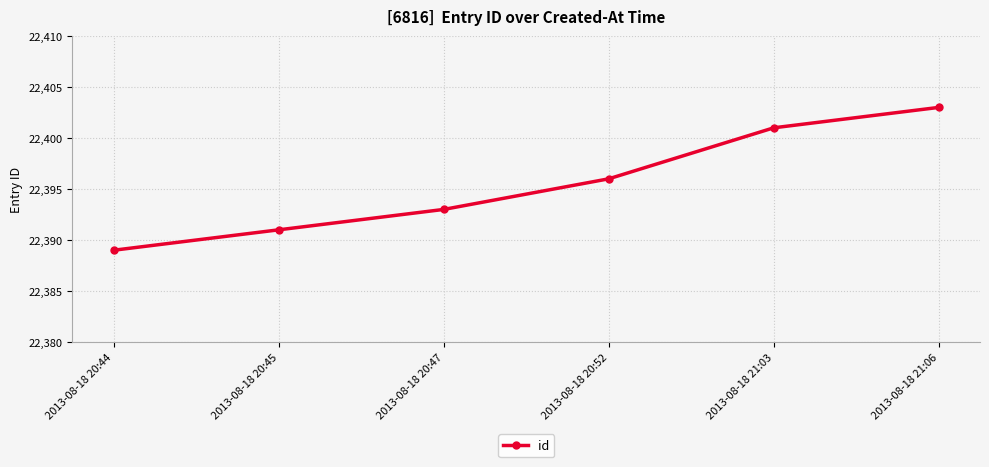

What is the smallest value displayed?

22389